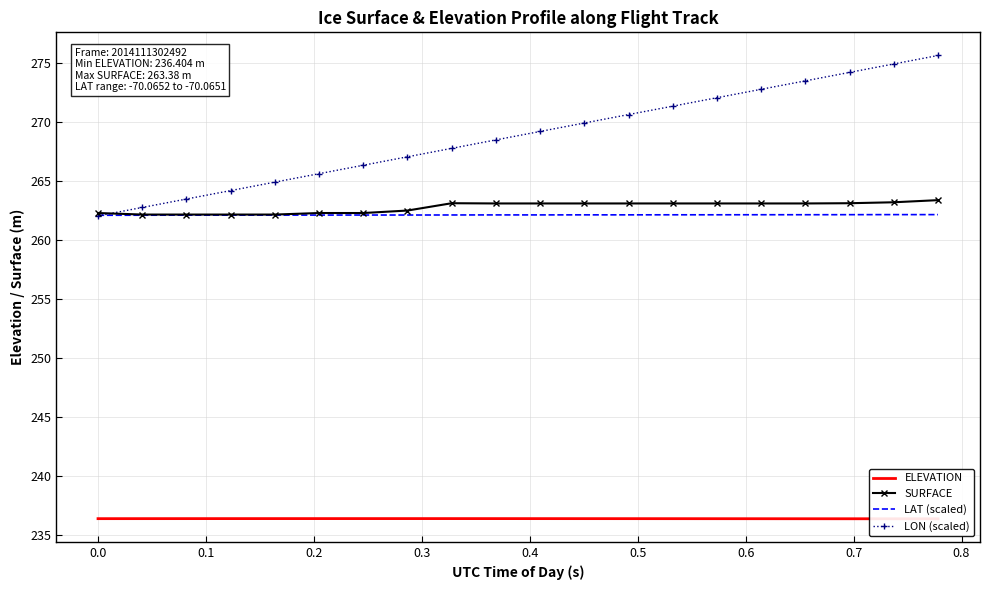

What is the maximum value for LAT (scaled)?

262.2